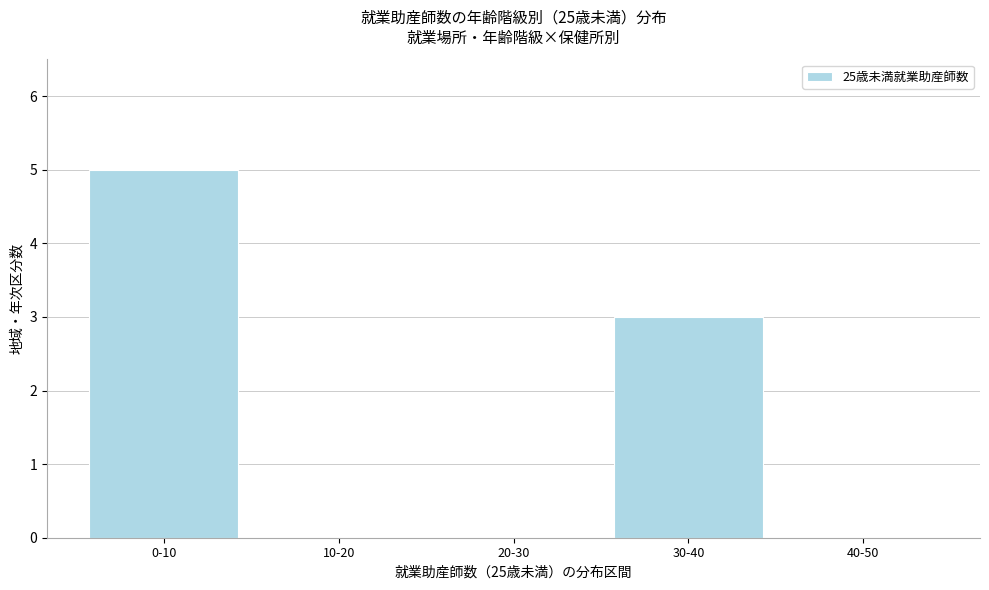

Reading left to right, list all the values displayed in this chart.

0-10=5	10-20=0	20-30=0	30-40=3	40-50=0